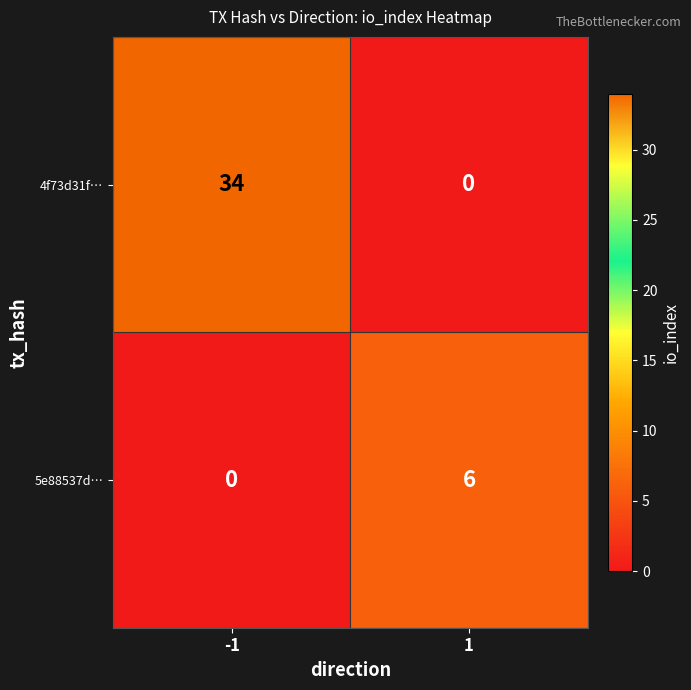

True or false: 4f73d31f… has a value of 21 at -1.

False